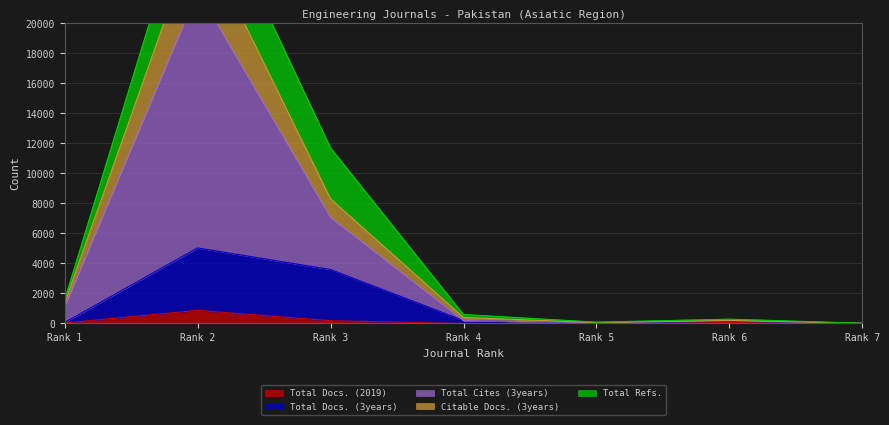

Which has a higher value, Rank 2 or Rank 5?

Rank 2